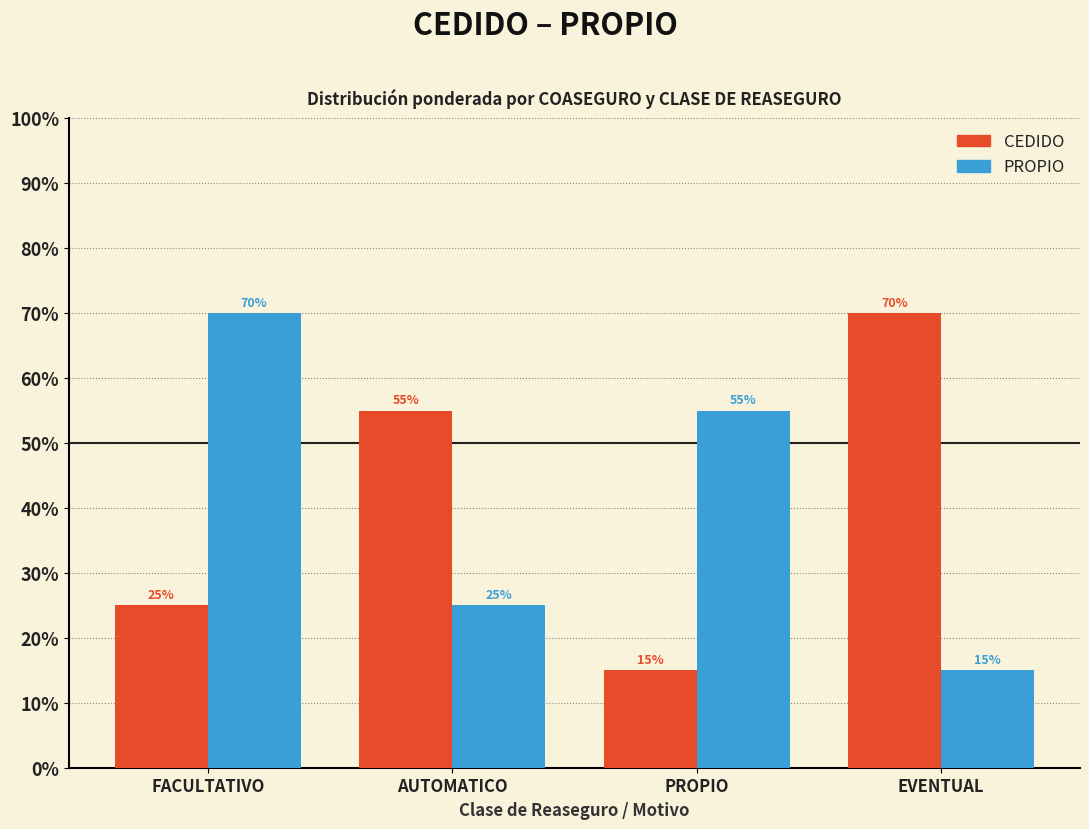

Rank the series at EVENTUAL from lowest to highest value.

PROPIO, CEDIDO